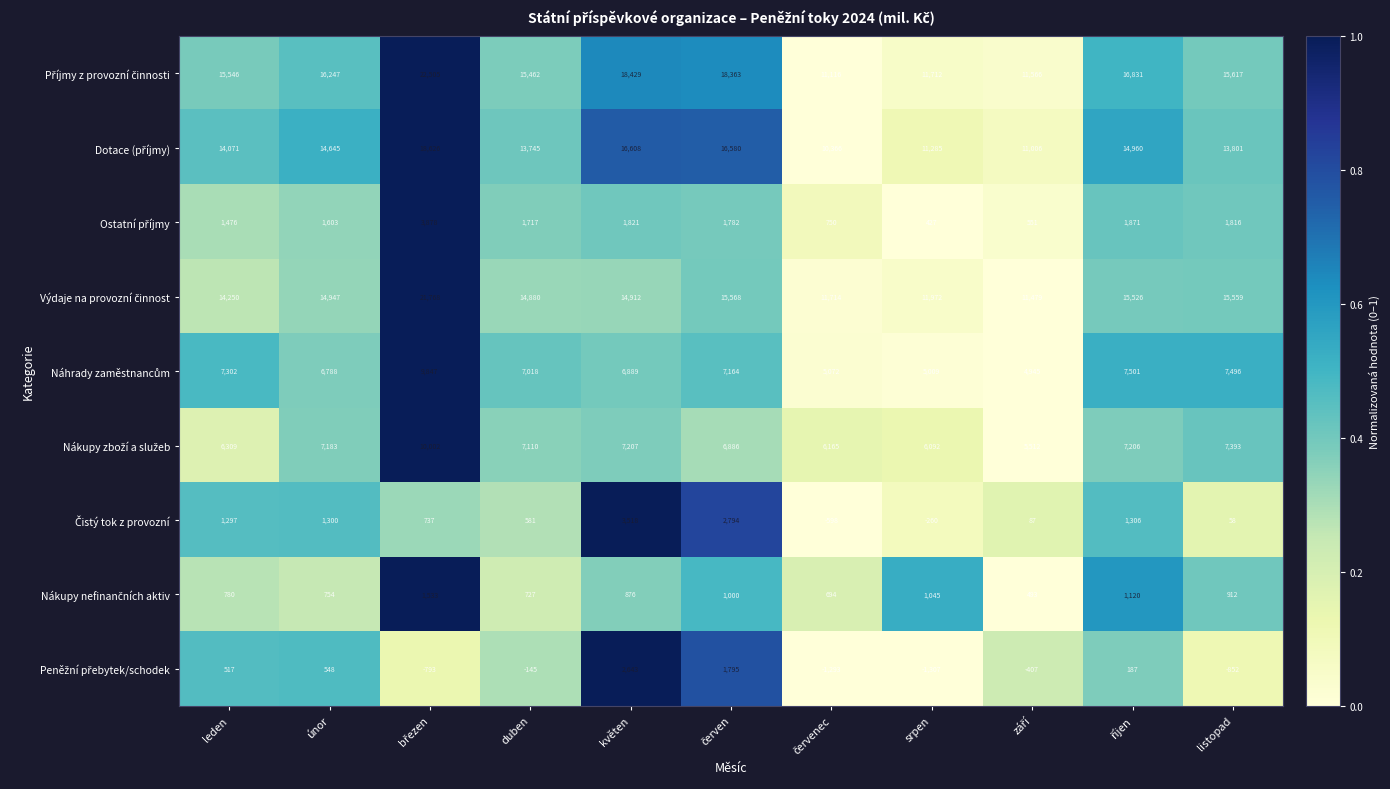

What is the total value across all series at únor?

64015